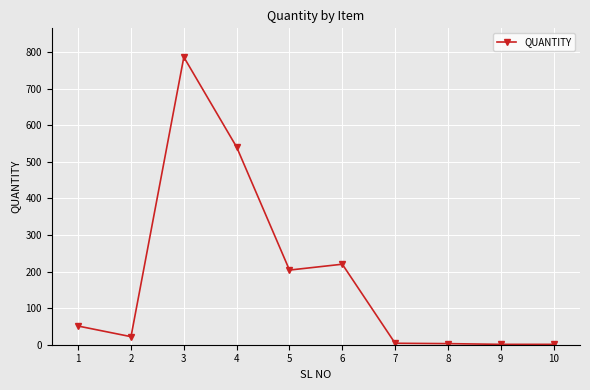

How many values are below 51?

5